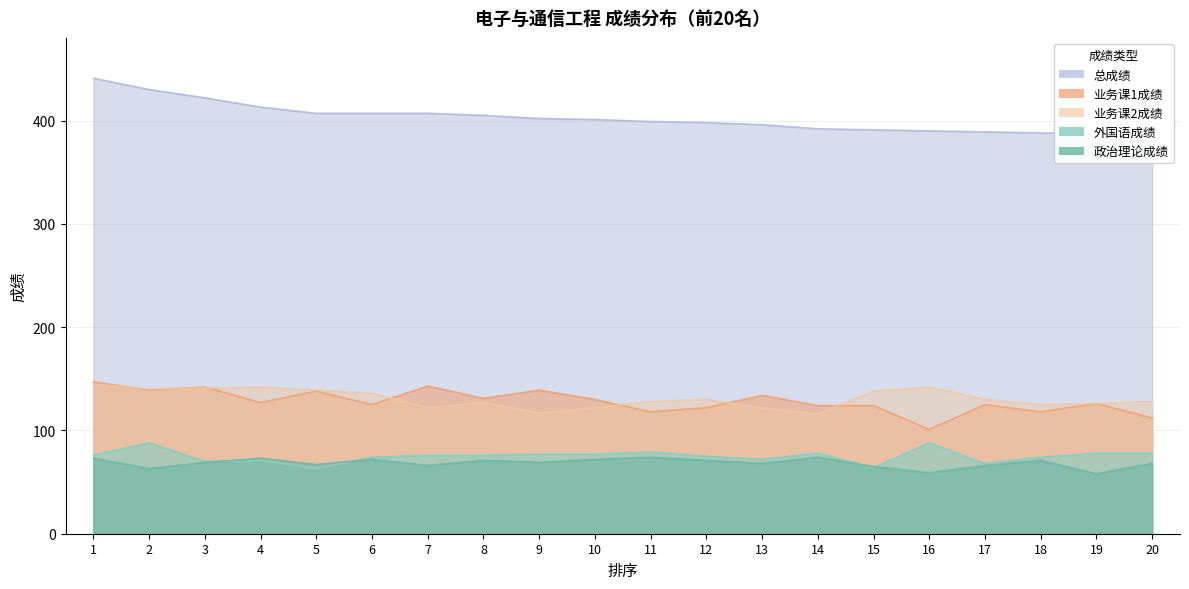

What is the sum of the 政治理论成绩 values at 16 and 12?

130